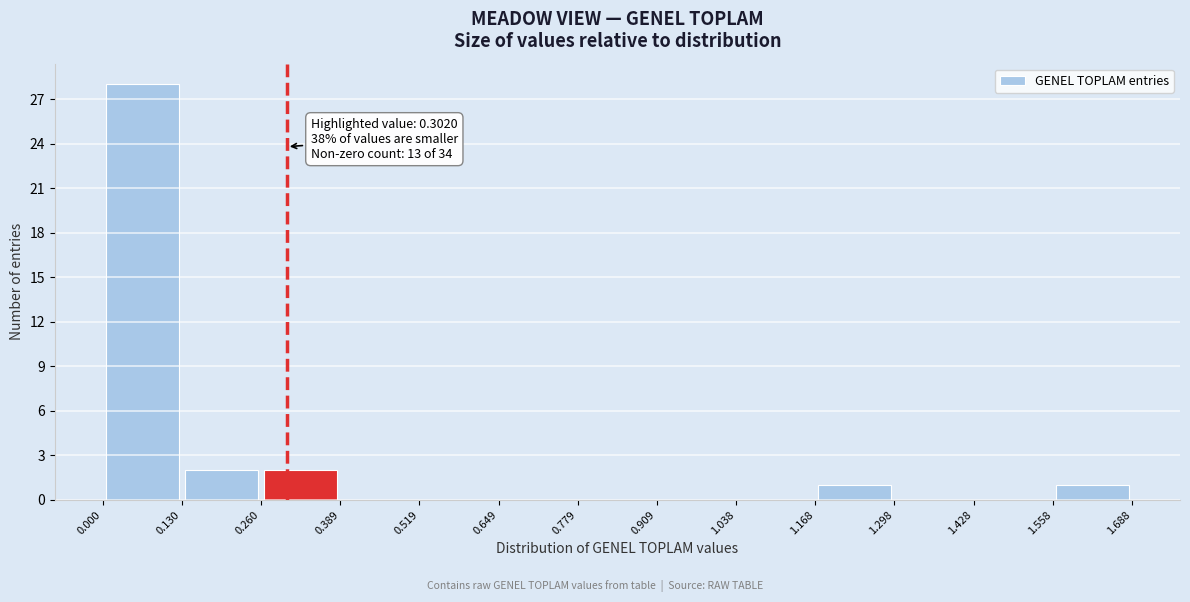

Which range on the x-axis has the tallest bar?

0.000 to 0.130